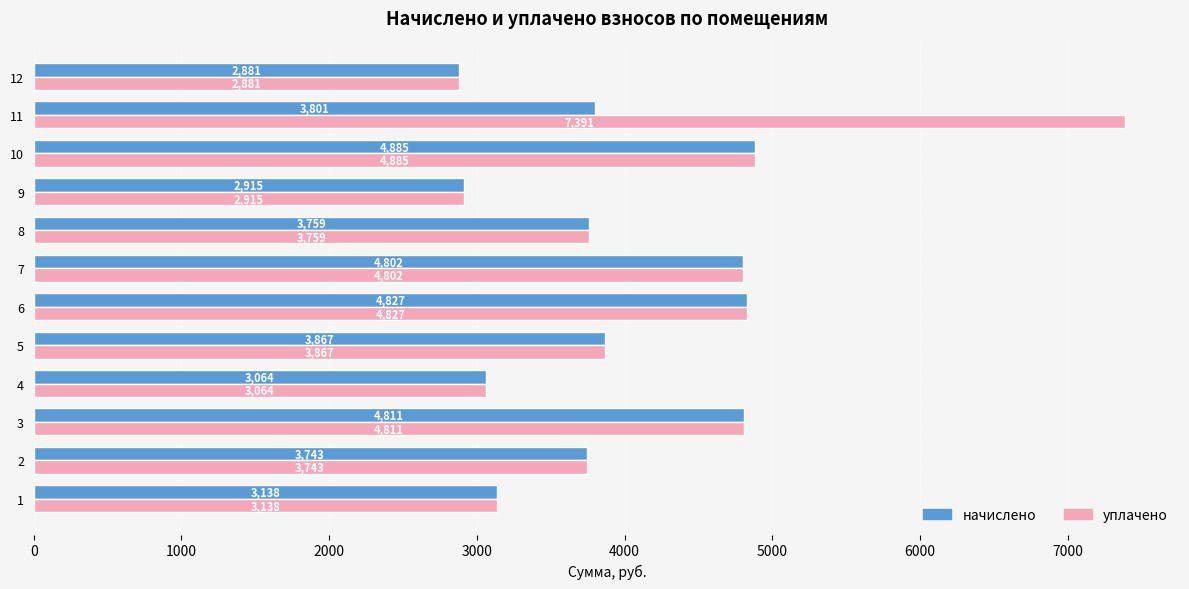

At how many categories does at least one series exceed 3925?

5